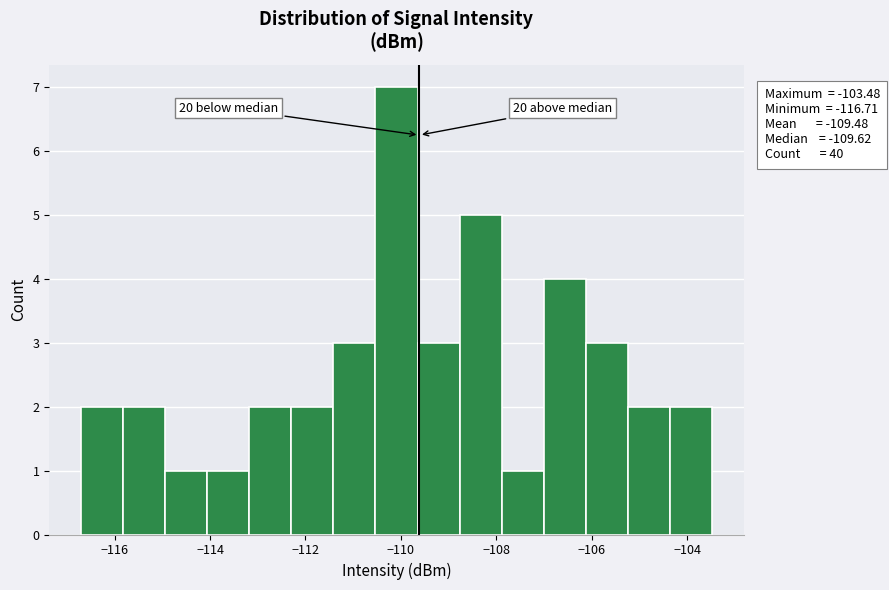

Which range on the x-axis has the tallest bar?

-110.6 to -109.6